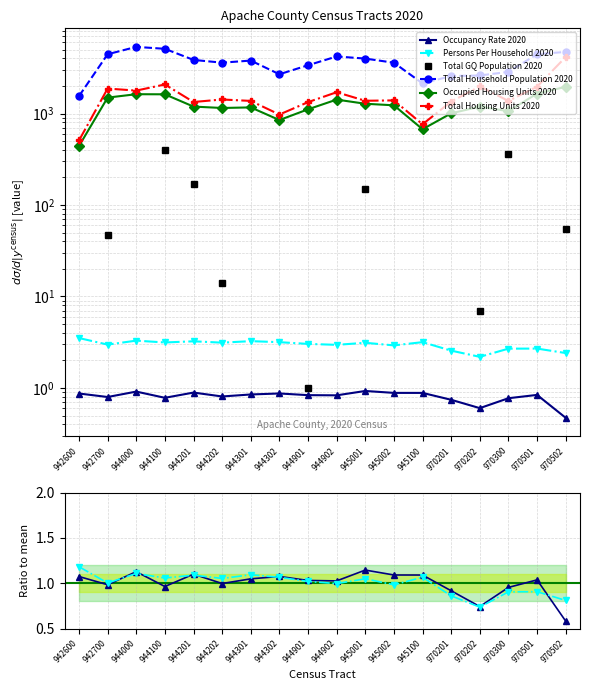

The value of Total Housing Units 2020 at 942700 is 2627.0. True or false?

False